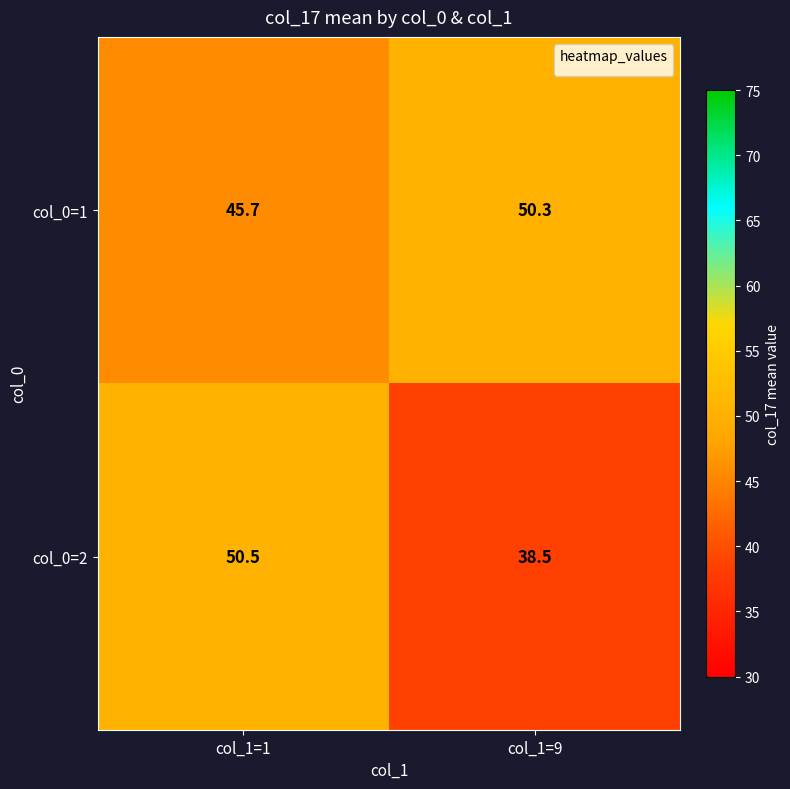

Reading right to left, list all the values displayed in this chart.

col_0=1: 50.3	45.7
col_0=2: 38.5	50.5